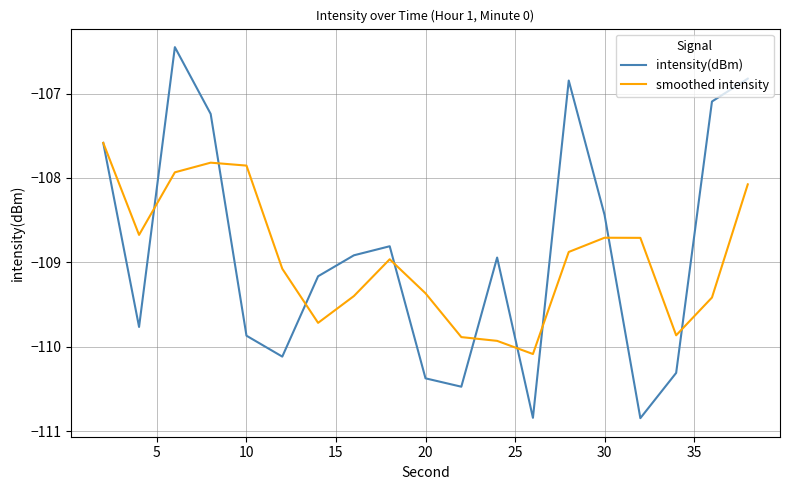

Rank the series by their maximum value, from highest to lowest.

intensity(dBm), smoothed intensity